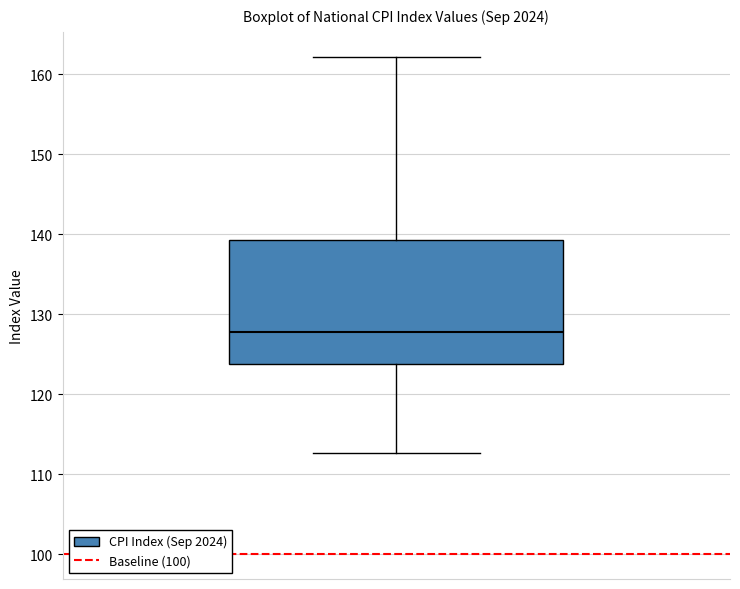

Read this box plot against the y-axis: the position of the median line, the range covered by the box, and the ends of both whiskers. The values are not printed on the chart, so give them approximately, as read against the axis.

median 128, box 124 to 139, whiskers 113 to 162